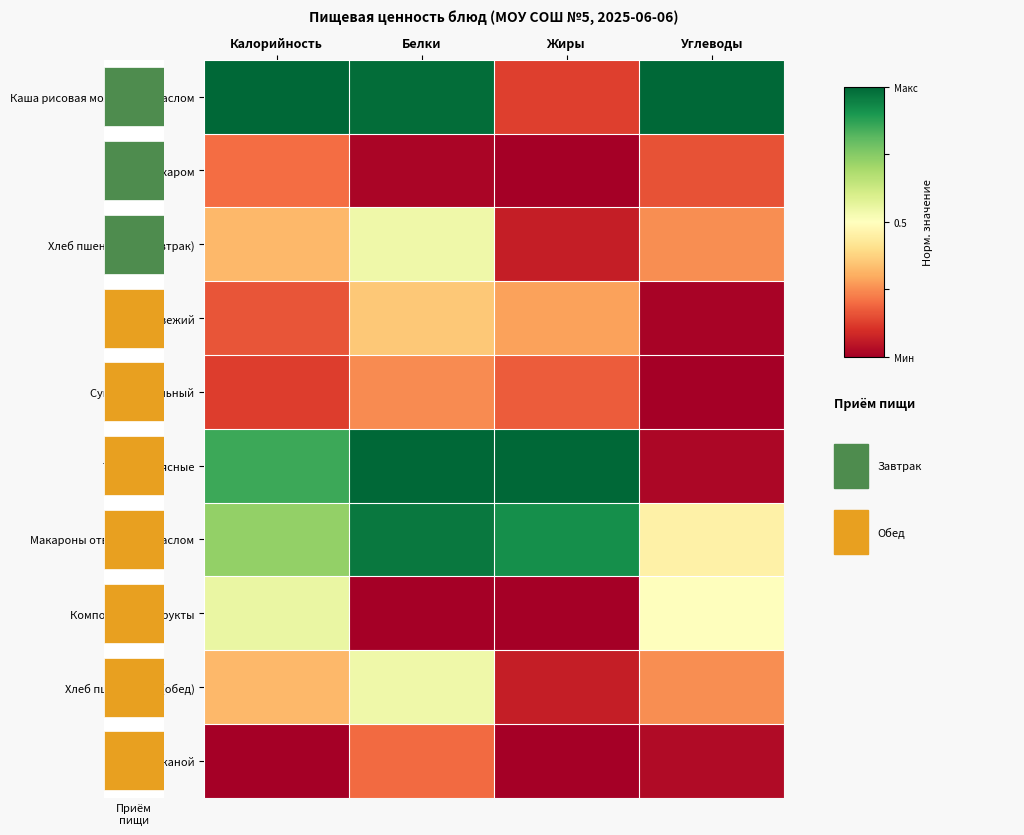

Reading left to right, extract all data points from this chart.

Каша рисовая молочная с маслом: Калорийность=1.0	Белки=1.0	Жиры=0.1	Углеводы=1.0
Чай с сахаром: Калорийность=0.2	Белки=0.0	Жиры=0.0	Углеводы=0.2
Хлеб пшеничный (завтрак): Калорийность=0.3	Белки=0.5	Жиры=0.1	Углеводы=0.3
помидор свежий: Калорийность=0.2	Белки=0.4	Жиры=0.3	Углеводы=0.0
Суп картофельный: Калорийность=0.1	Белки=0.2	Жиры=0.2	Углеводы=0.0
Тефтели мясные: Калорийность=0.9	Белки=1.0	Жиры=1.0	Углеводы=0.0
Макароны отварные с маслом: Калорийность=0.7	Белки=1.0	Жиры=0.9	Углеводы=0.5
Компот из сухофрукты: Калорийность=0.6	Белки=0.0	Жиры=0.0	Углеводы=0.5
Хлеб пшеничный (обед): Калорийность=0.3	Белки=0.5	Жиры=0.1	Углеводы=0.3
Хлеб ржаной: Калорийность=0.0	Белки=0.2	Жиры=0.0	Углеводы=0.0